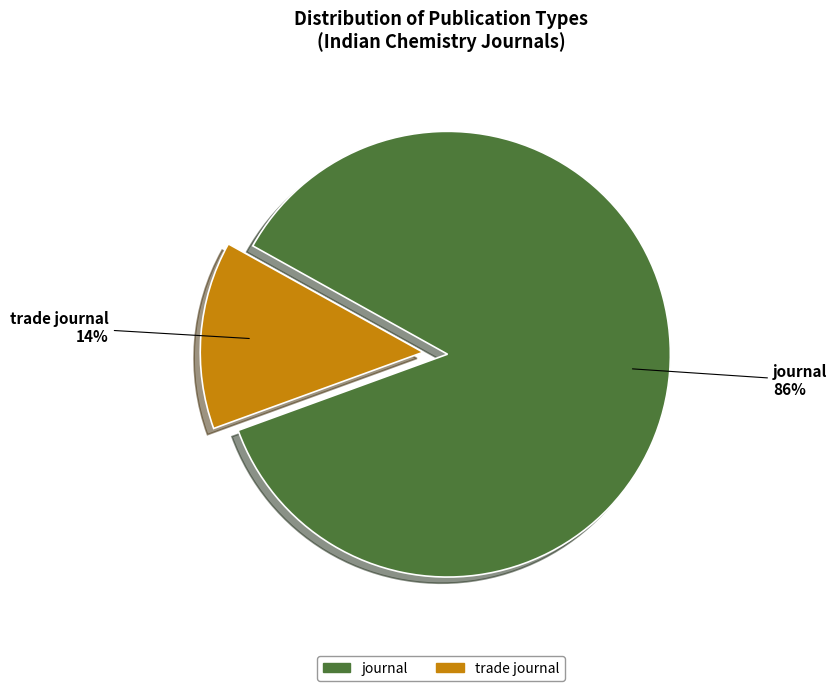

To the nearest percent, what percentage of the pie is journal?

86%